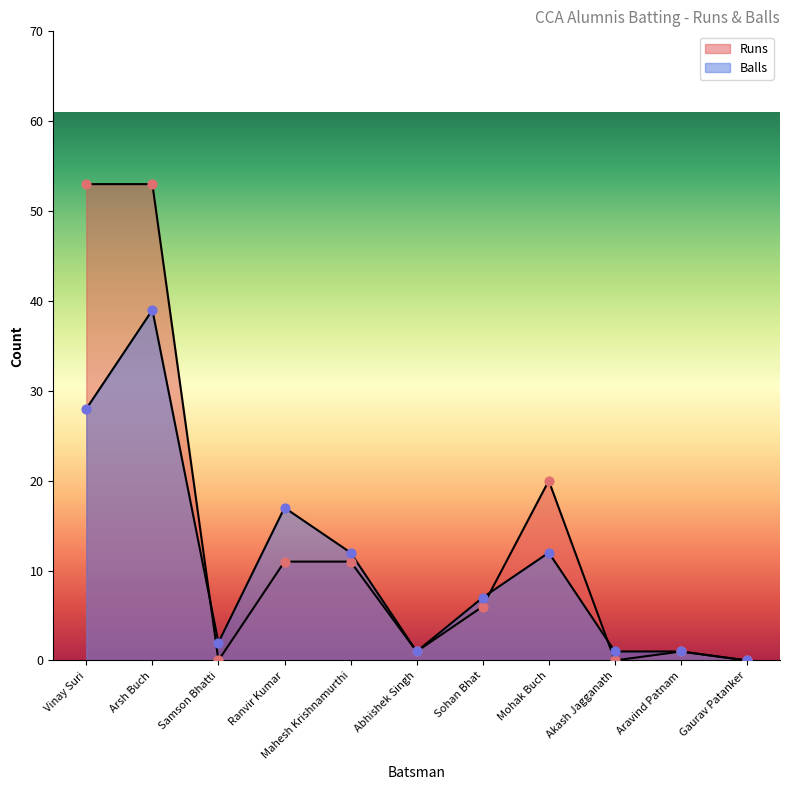

Is the value of Runs at Aravind Patnam greater than the value of Balls at Mahesh Krishnamurthi?

No